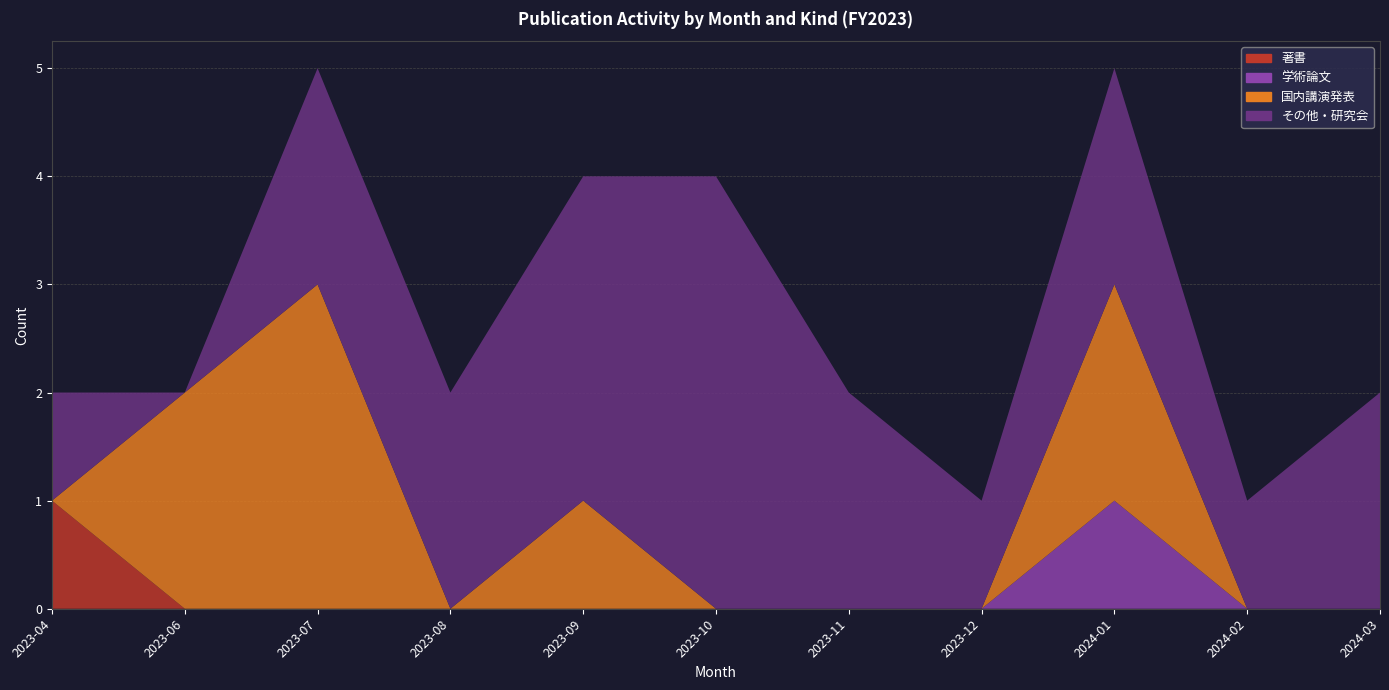

Reading left to right, list all the values displayed in this chart.

著書: 2023-04=1	2023-06=0	2023-07=0	2023-08=0	2023-09=0	2023-10=0	2023-11=0	2023-12=0	2024-01=0	2024-02=0	2024-03=0
学術論文: 2023-04=0	2023-06=0	2023-07=0	2023-08=0	2023-09=0	2023-10=0	2023-11=0	2023-12=0	2024-01=1	2024-02=0	2024-03=0
国内講演発表: 2023-04=0	2023-06=2	2023-07=3	2023-08=0	2023-09=1	2023-10=0	2023-11=0	2023-12=0	2024-01=2	2024-02=0	2024-03=0
その他・研究会: 2023-04=1	2023-06=0	2023-07=2	2023-08=2	2023-09=3	2023-10=4	2023-11=2	2023-12=1	2024-01=2	2024-02=1	2024-03=2